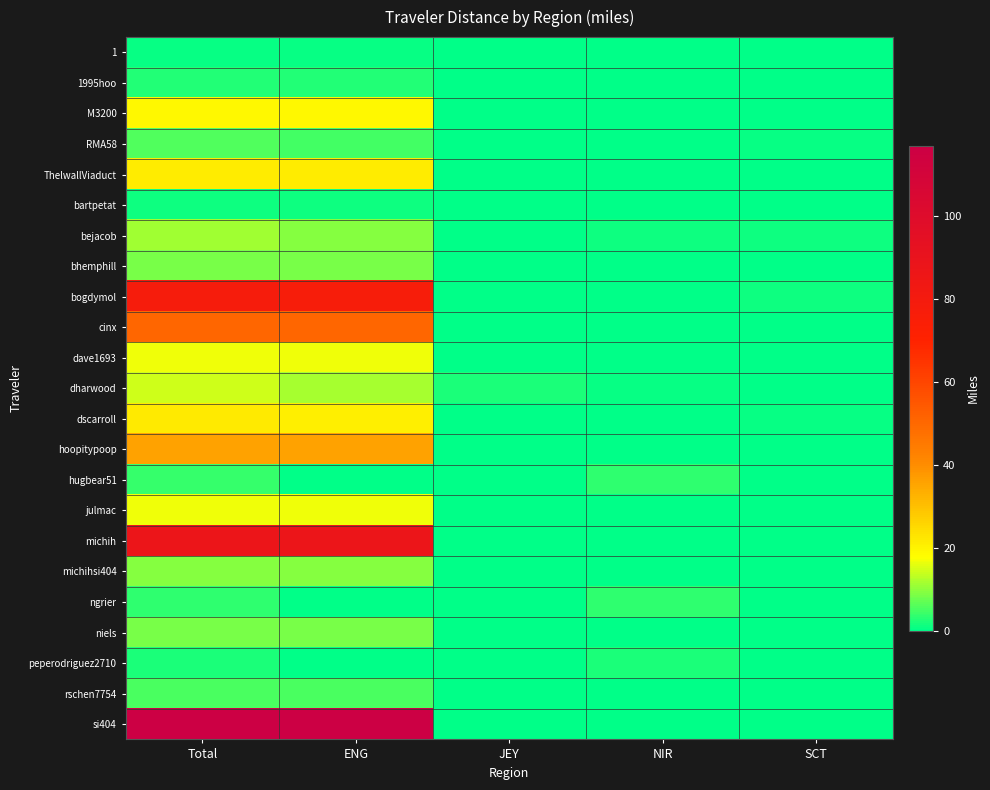

Between Total and JEY, which is larger?

Total